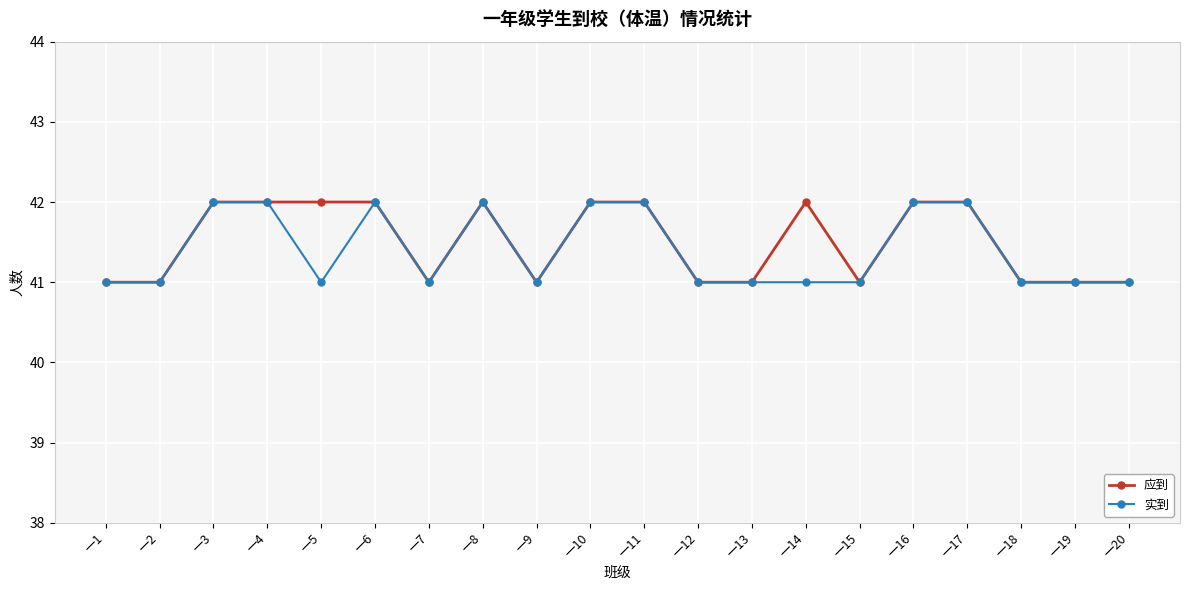

Does the chart display data point markers on the line(s)?

Yes